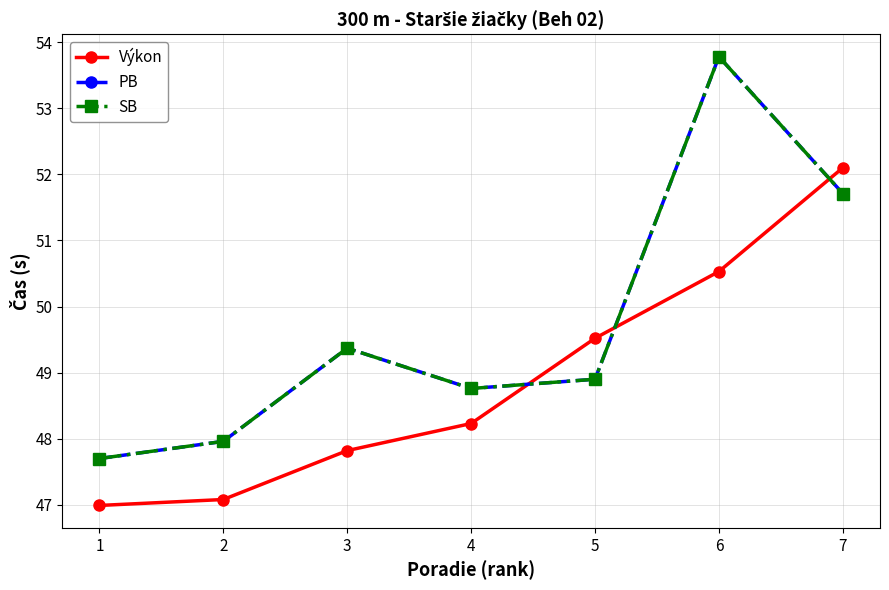

Is this an area chart (filled region under the line)?

No